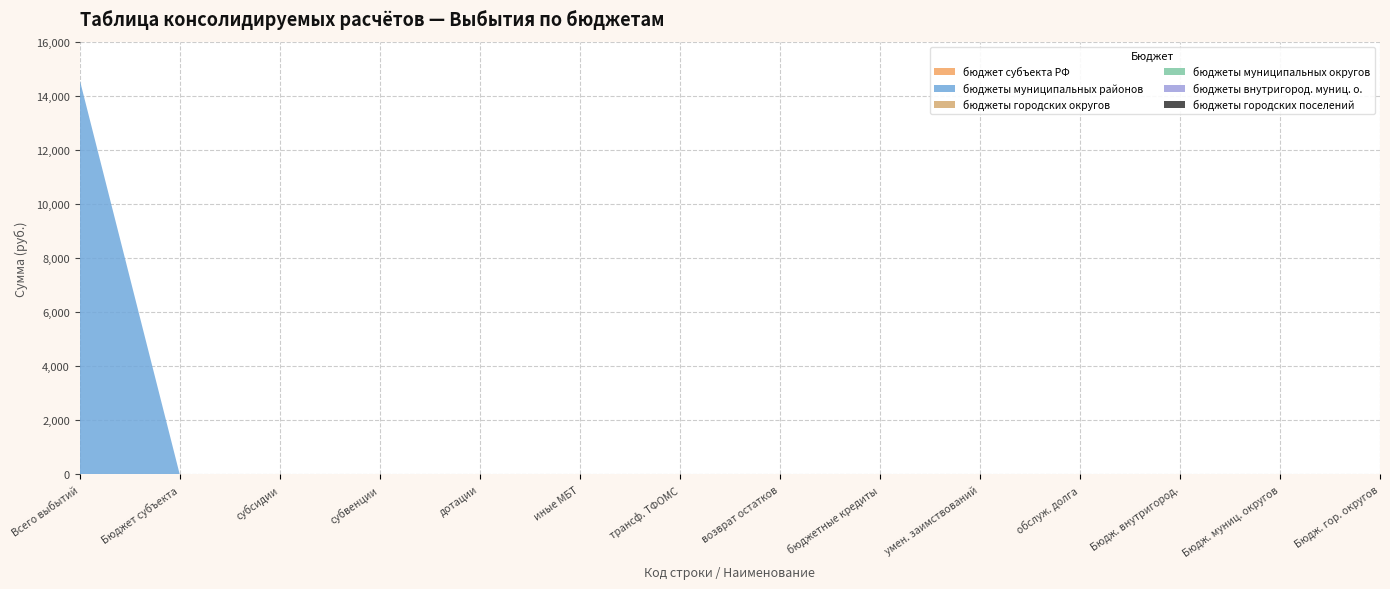

Reading left to right, list all the values displayed in this chart.

бюджет субъекта РФ: 899=0	900=0	901=0	902=0	903=0	904=0	905=0	906=0	907=0	908=0	909=0	910=0	920=0	930=0
бюджеты муниципальных районов: 899=14586	900=0	901=0	902=0	903=0	904=0	905=0	906=0	907=0	908=0	909=0	910=0	920=0	930=0
бюджеты городских округов: 899=0	900=0	901=0	902=0	903=0	904=0	905=0	906=0	907=0	908=0	909=0	910=0	920=0	930=0
бюджеты муниципальных округов: 899=0	900=0	901=0	902=0	903=0	904=0	905=0	906=0	907=0	908=0	909=0	910=0	920=0	930=0
бюджеты внутригород. муниц. о.: 899=0	900=0	901=0	902=0	903=0	904=0	905=0	906=0	907=0	908=0	909=0	910=0	920=0	930=0
бюджеты городских поселений: 899=0	900=0	901=0	902=0	903=0	904=0	905=0	906=0	907=0	908=0	909=0	910=0	920=0	930=0